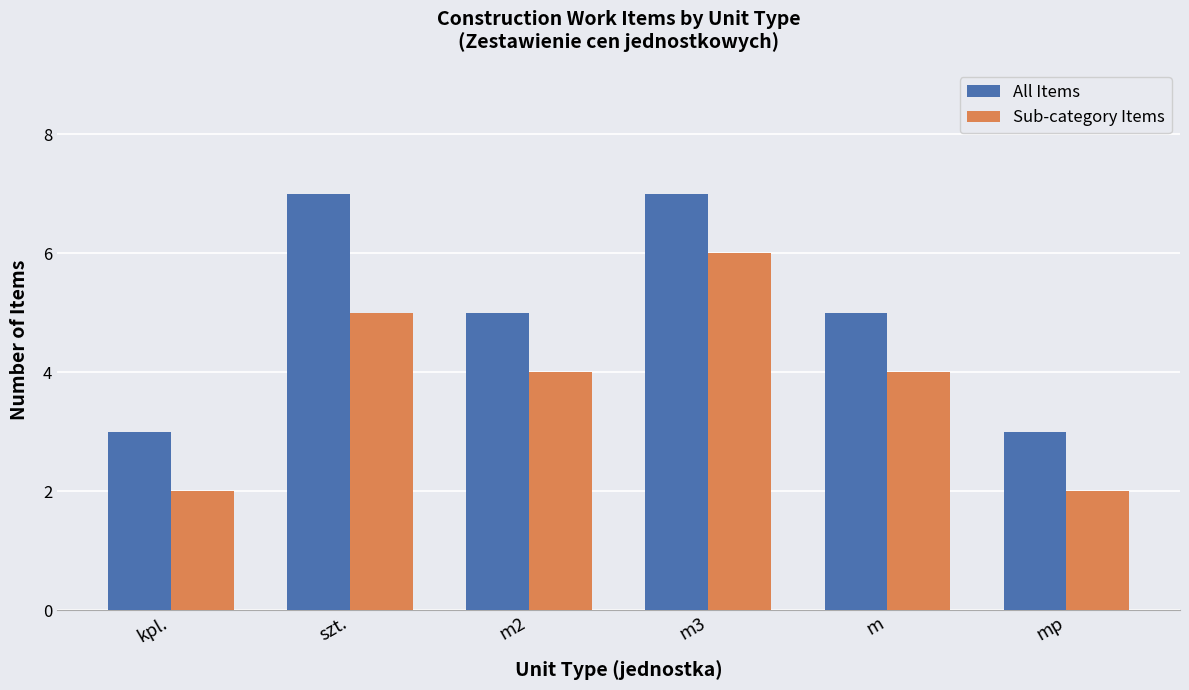

What is the average value of the Sub-category Items series?

4